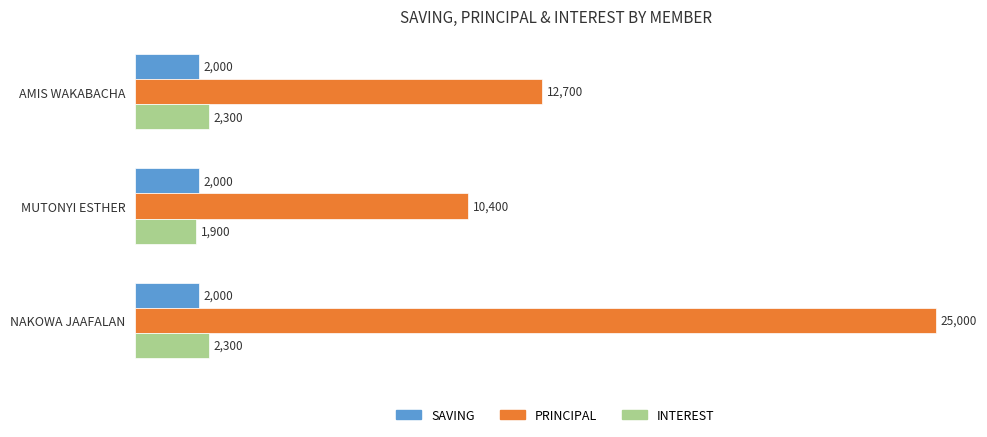

Which series changed the most between MUTONYI ESTHER and NAKOWA JAAFALAN?

PRINCIPAL